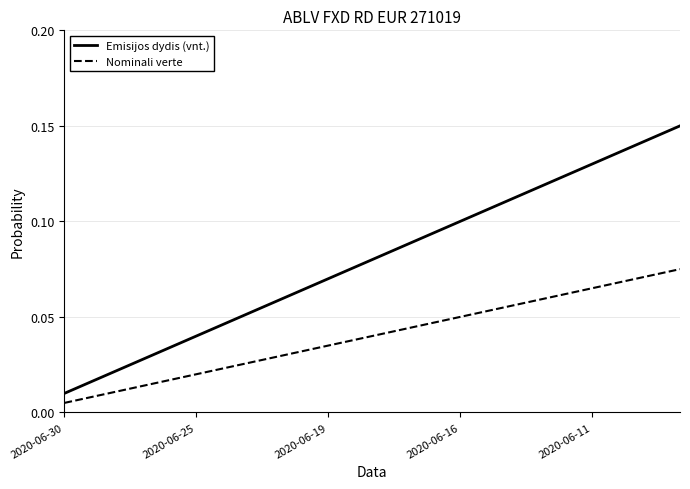

Which series has the largest range (max minus min)?

Emisijos dydis (vnt.)